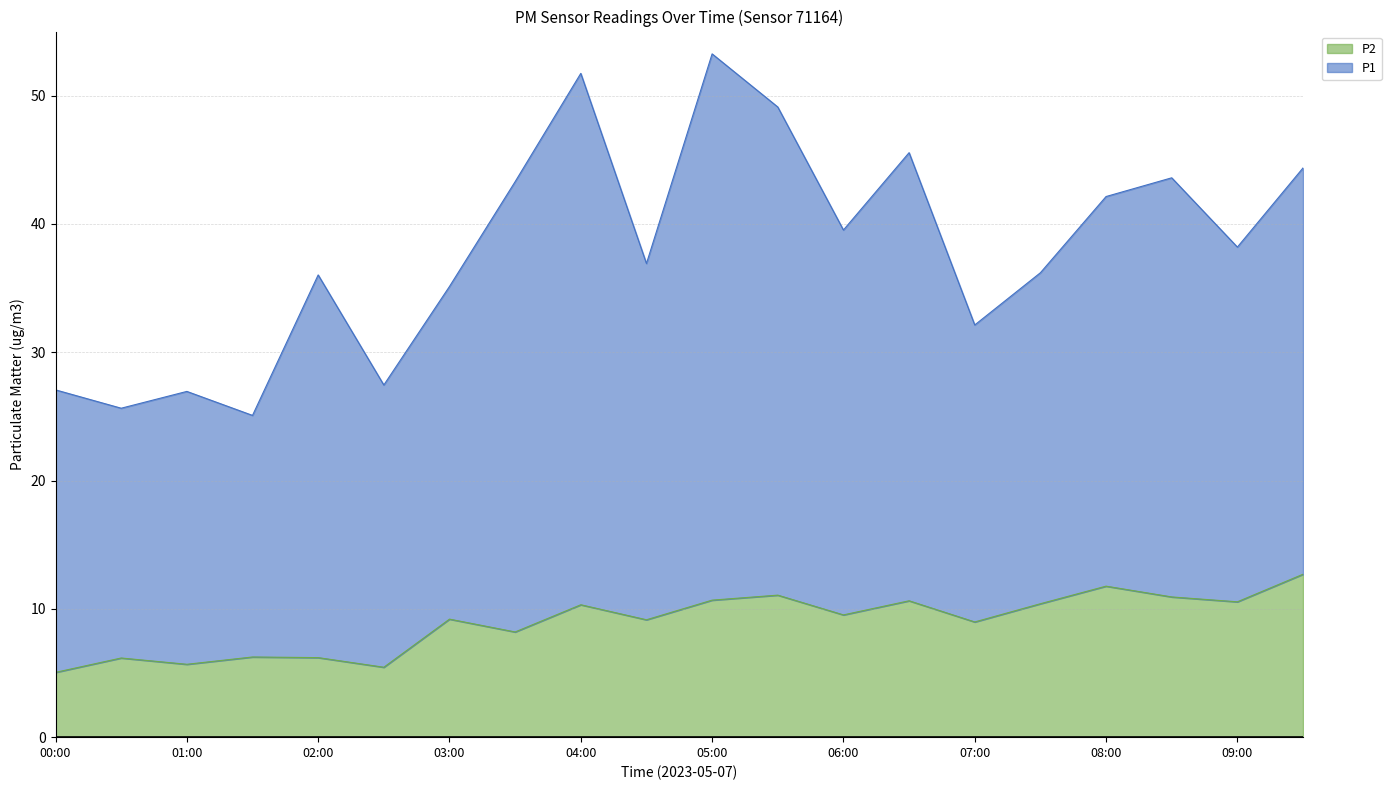

Is it true that the value at 06:30 is 10.6?

True